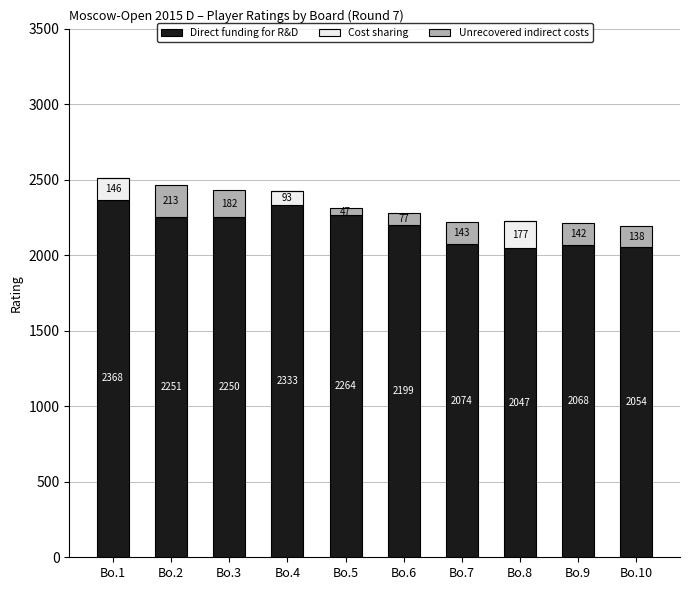

At which label is Direct funding for R&D closest to 2207?

Bo.6